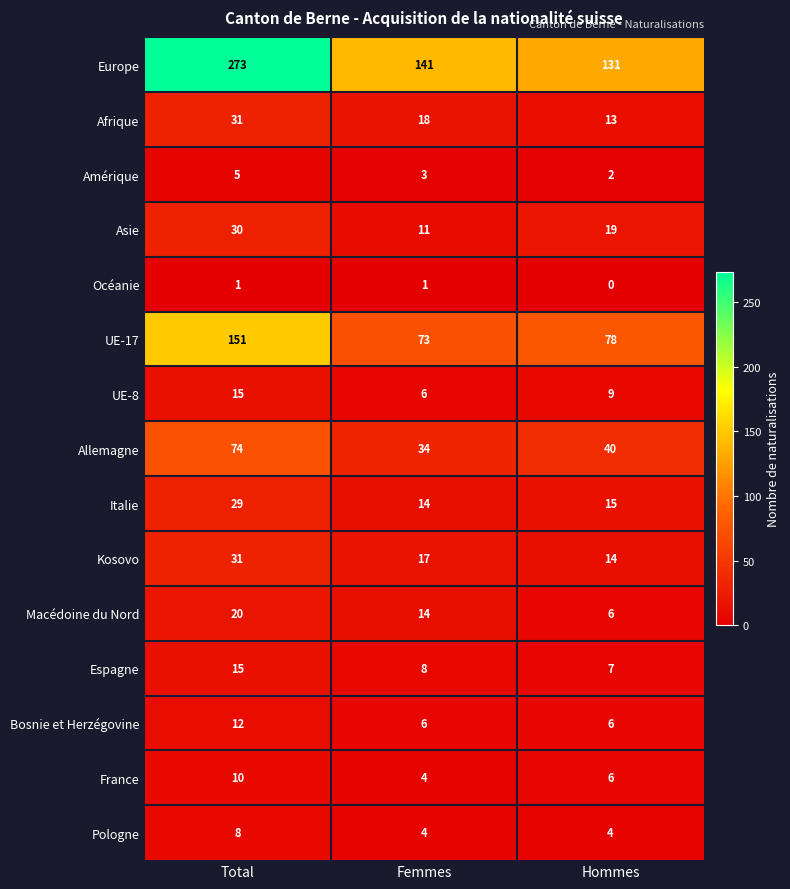

The value of Amérique at Femmes is 5. True or false?

False